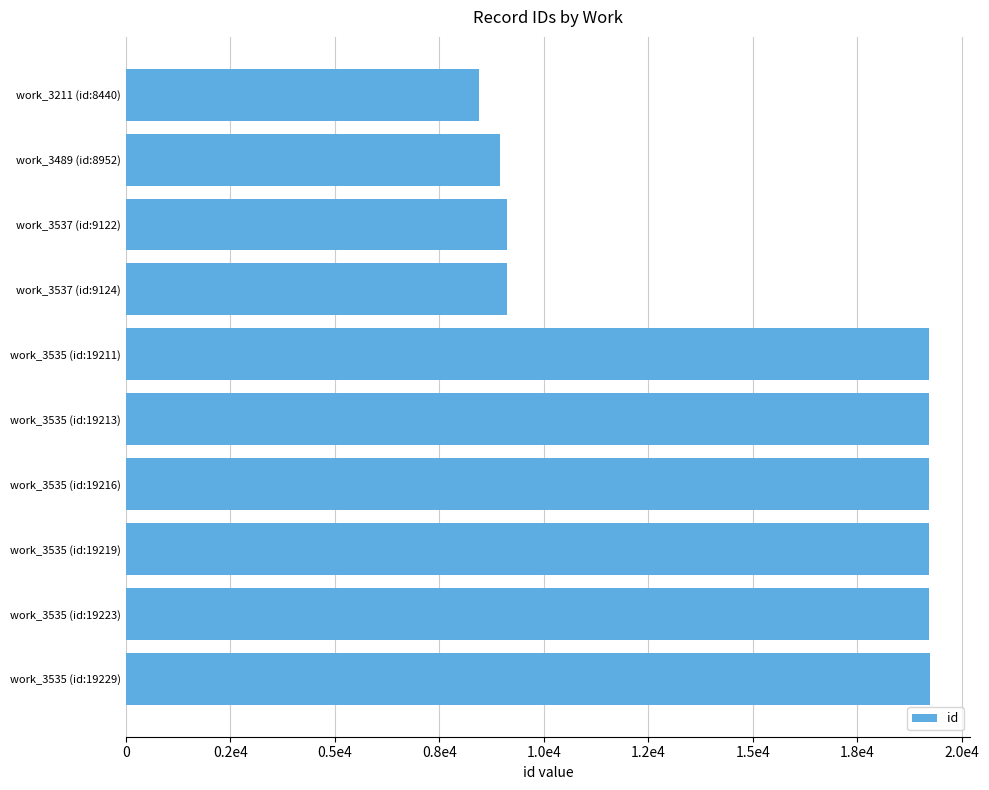

What is the minimum value shown in the chart?

8440